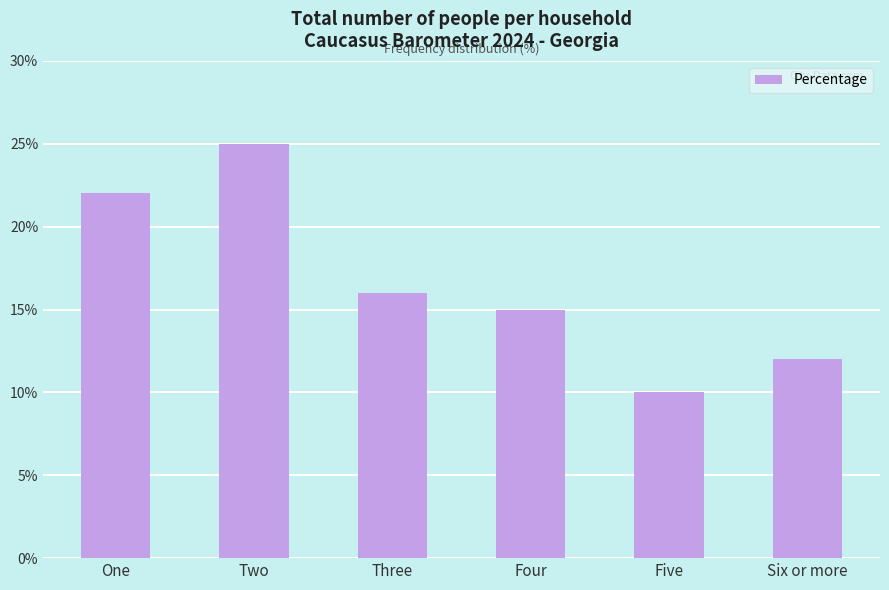

What value does the data have at Five?

10